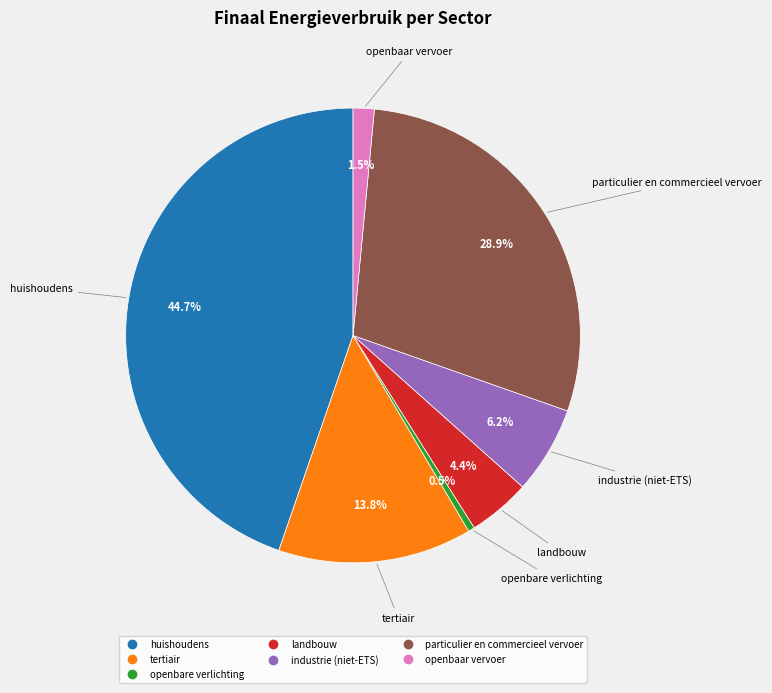

To the nearest percent, what portion does huishoudens represent?

45%